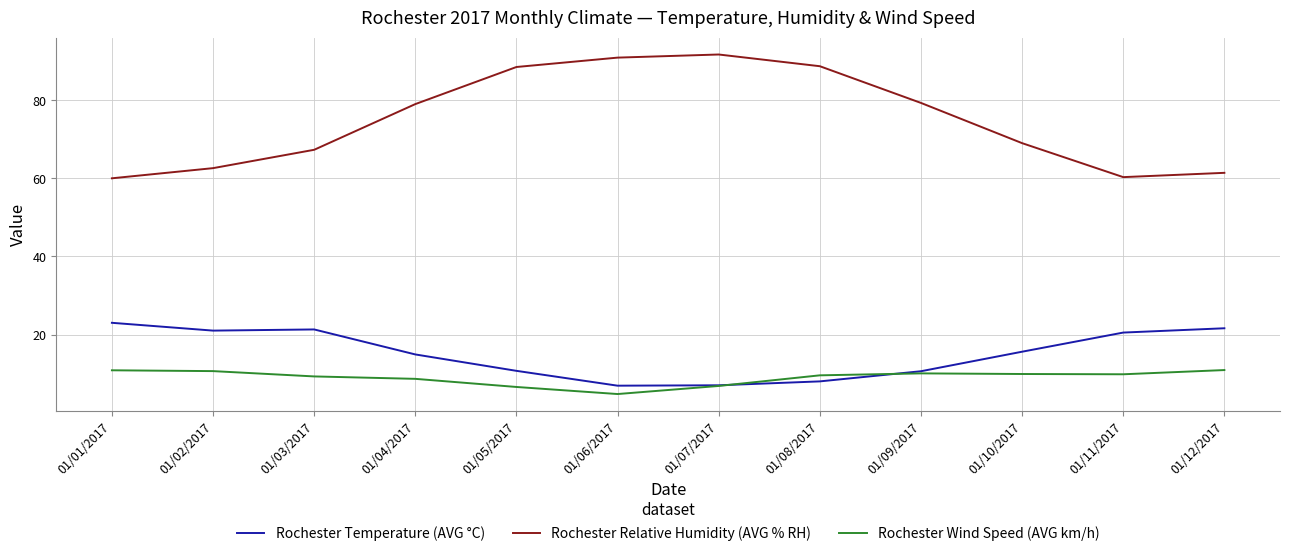

The Rochester Relative Humidity (AVG % RH) series shows 23.7 at 01/11/2017. True or false?

False